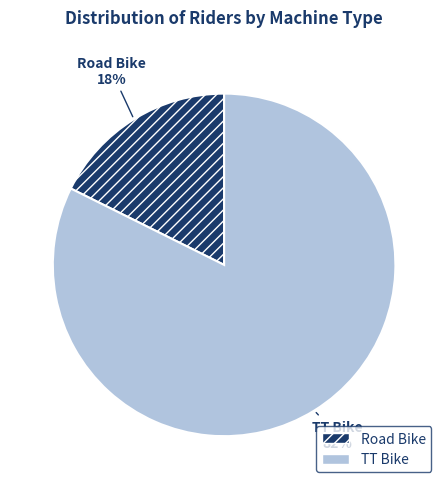

To the nearest percent, what is the average slice percentage?

50%